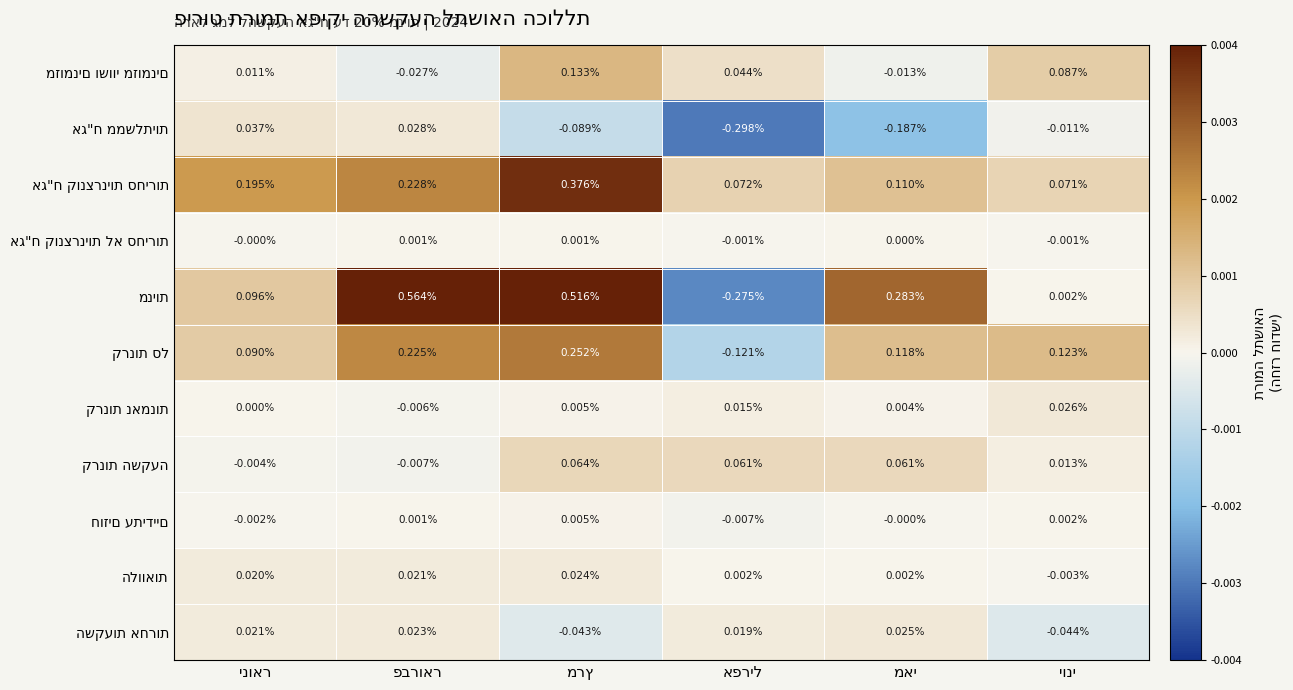

How many series are shown in this chart?

11